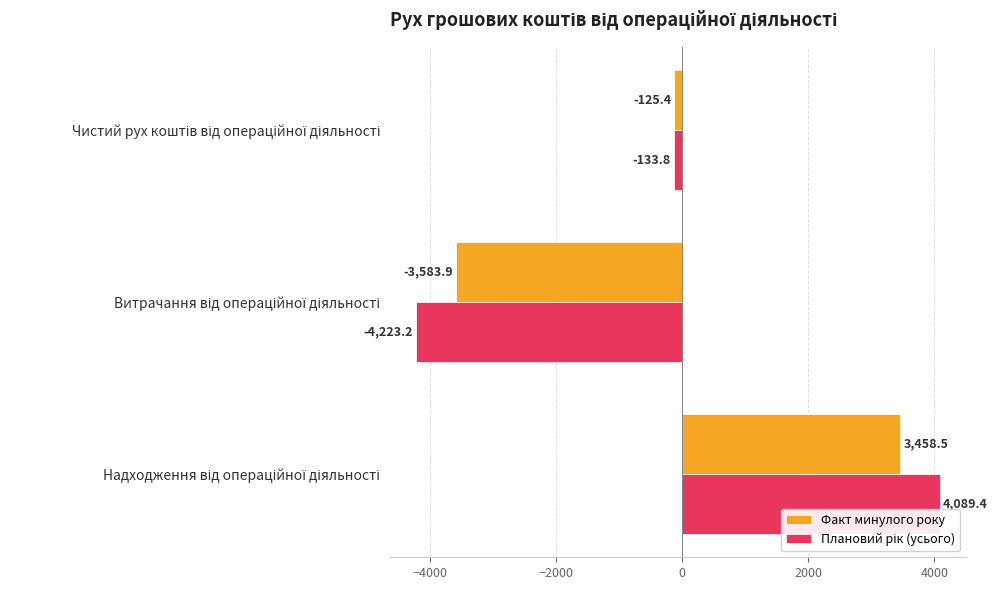

Which series has the largest total across all categories?

Факт минулого року